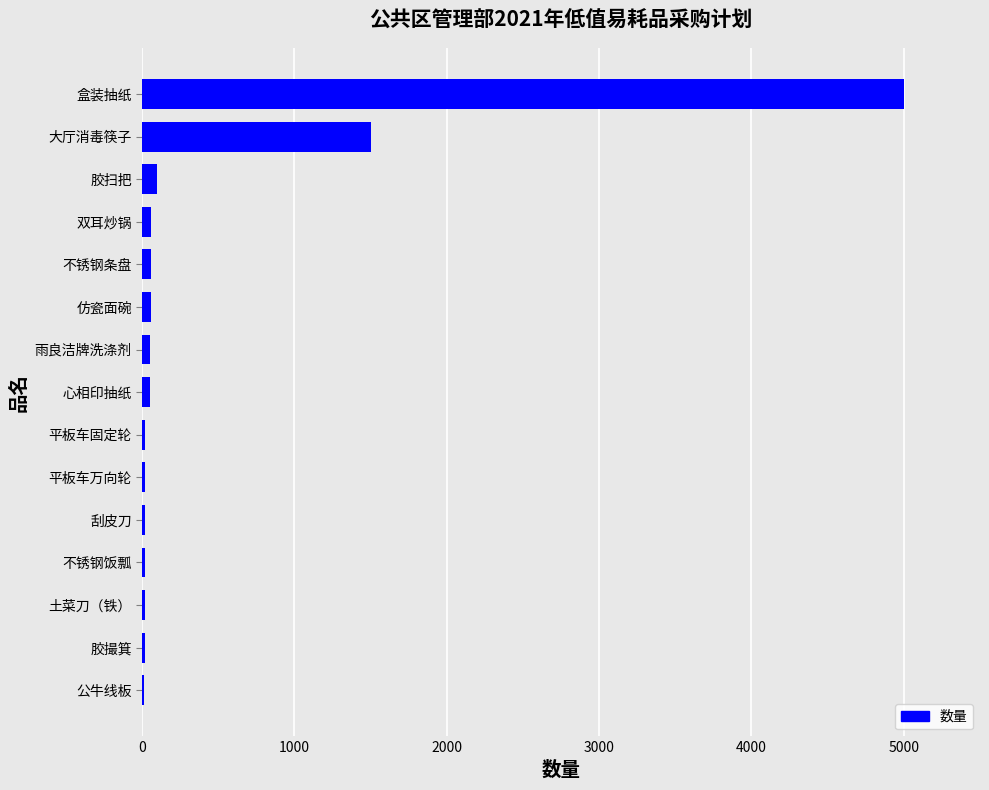

Where is the data nearest to the value 2505?

大厅消毒筷子